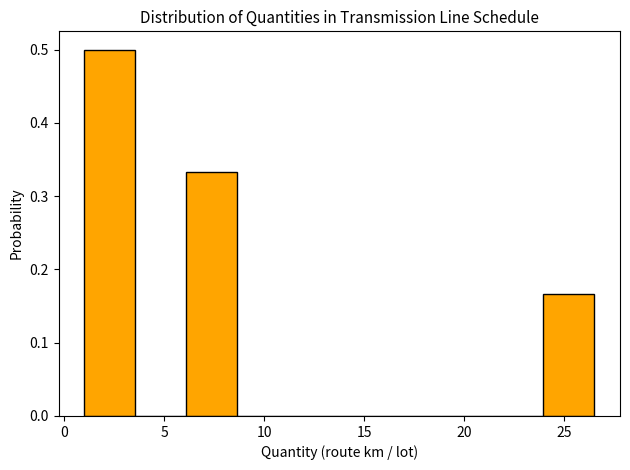

Reading left to right, transcribe this chart: for each bar, give the range it covers on the x-axis and its height. Neither the bar edges nor the heights are printed on the chart, so give them approximately, as read against the axes.

1.00 to 3.55: 0.50
3.55 to 6.10: 0
6.10 to 8.65: 0.33
8.65 to 11.20: 0
11.20 to 13.75: 0
13.75 to 16.30: 0
16.30 to 18.85: 0
18.85 to 21.40: 0
21.40 to 23.95: 0
23.95 to 26.50: 0.17